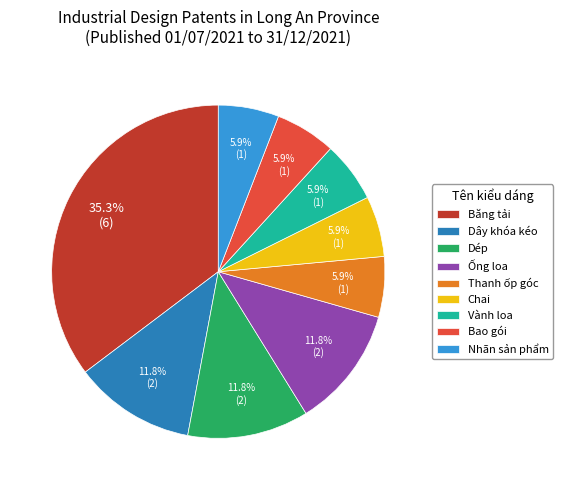

What is the ratio of the value at Băng tải to the value at Chai?

6.0